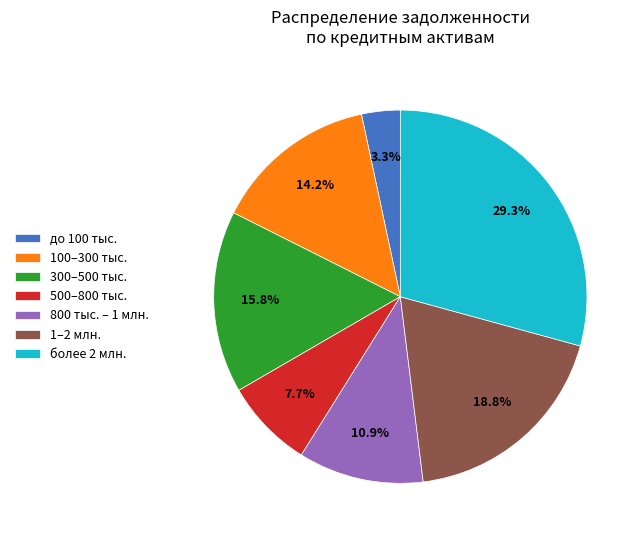

To the nearest percent, what is the difference between the largest and smallest slice percentages?

26%